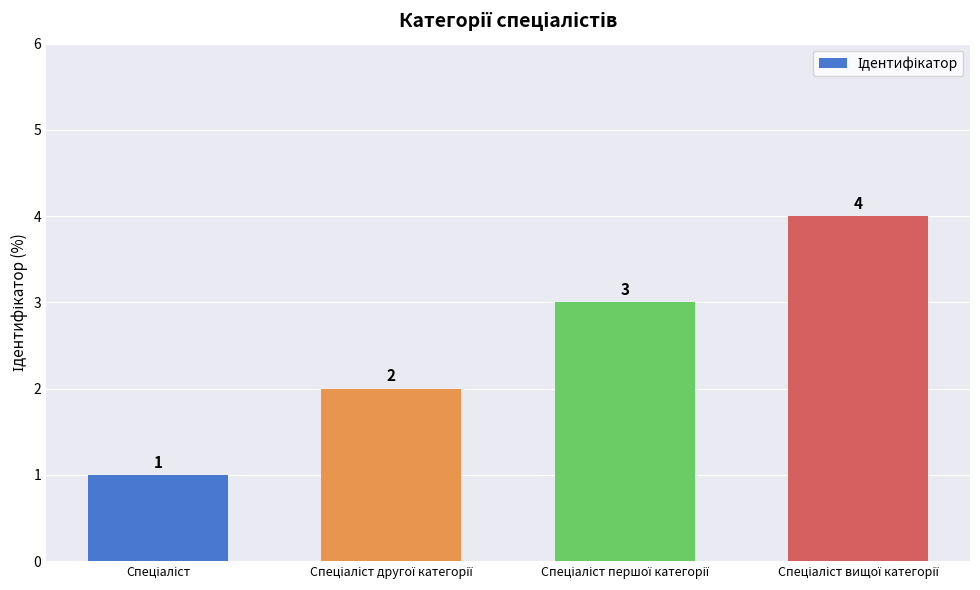

What is the difference between the second highest and second lowest values?

1